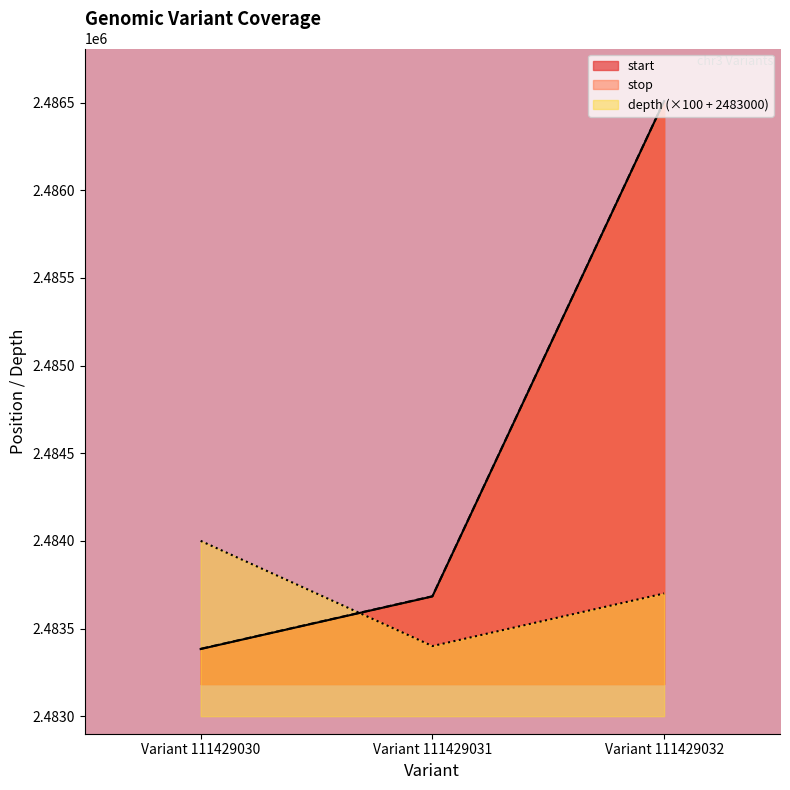

Which has a higher value, Variant 111429030 or Variant 111429031?

Variant 111429031